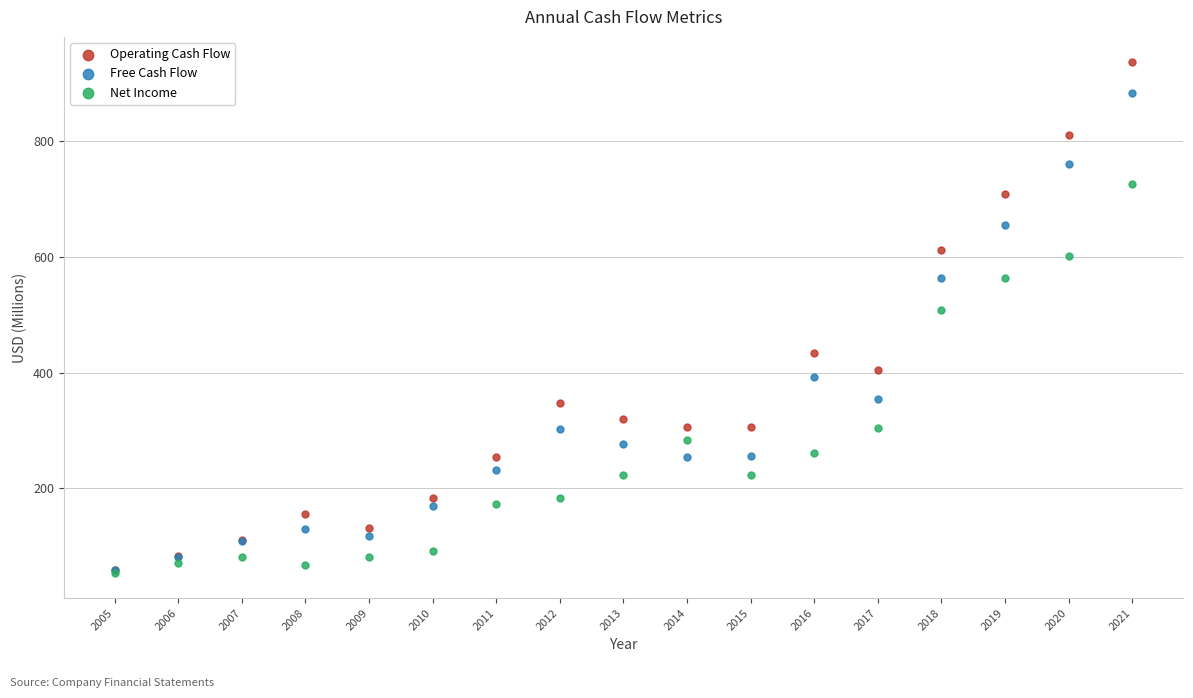

Across all series, what Y value is closest to 495?

507.9